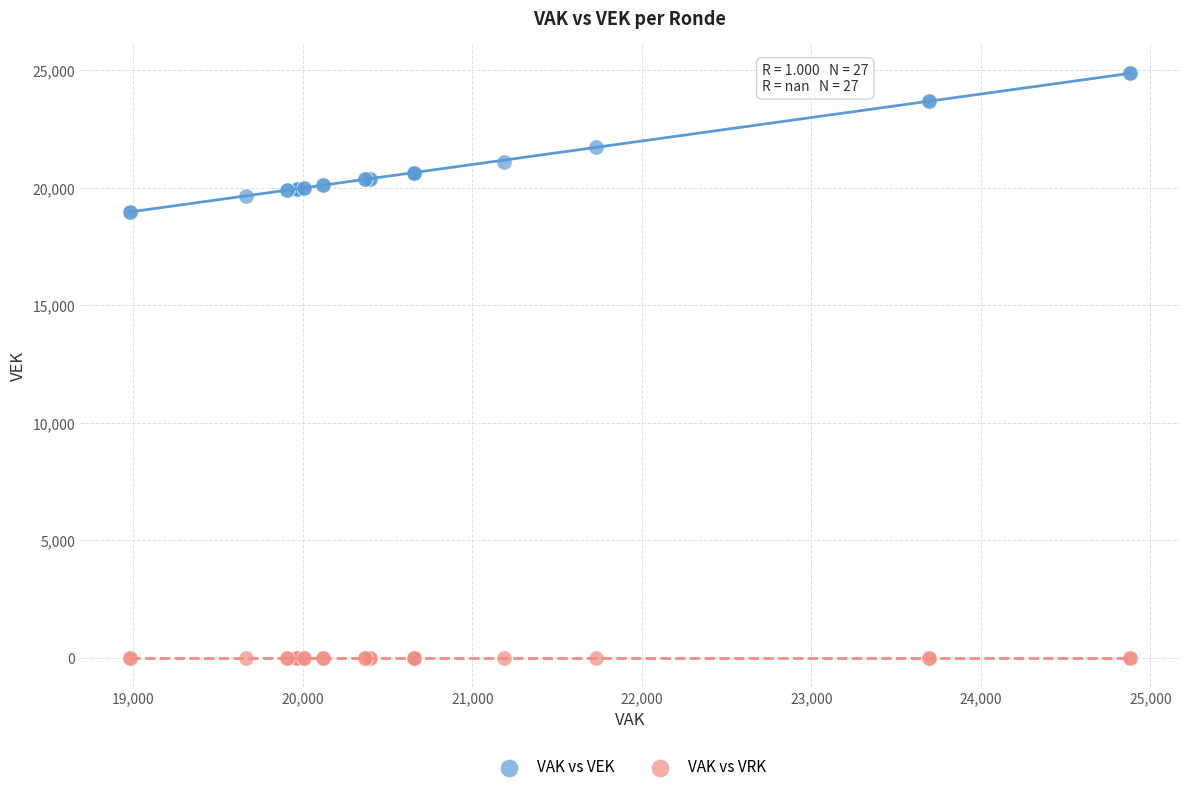

Which series contains the lowest Y value?

VAK vs VRK